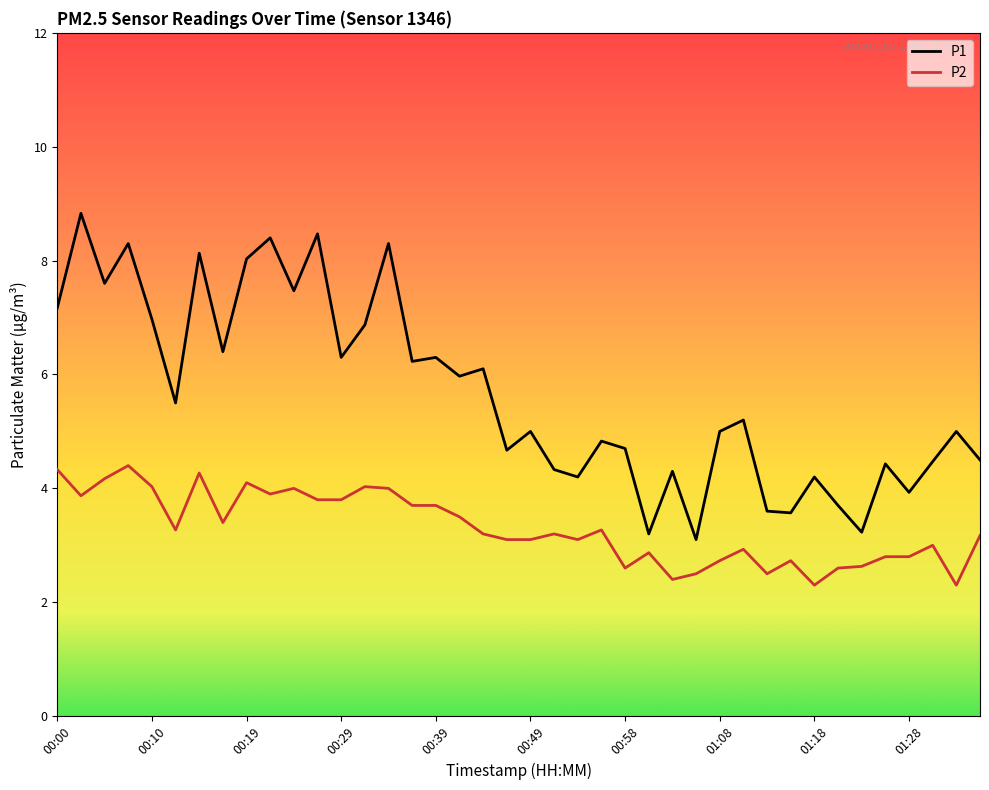

Which series has the widest spread of values?

P1